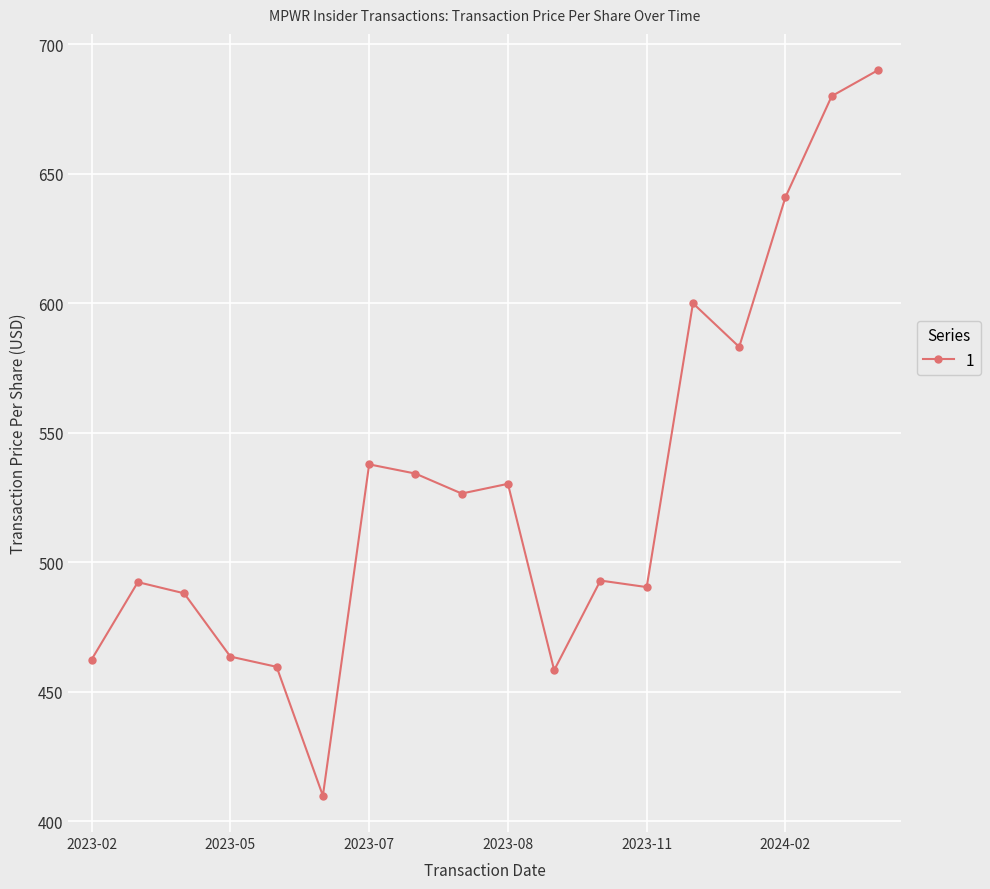

What is the smallest value displayed?

409.8